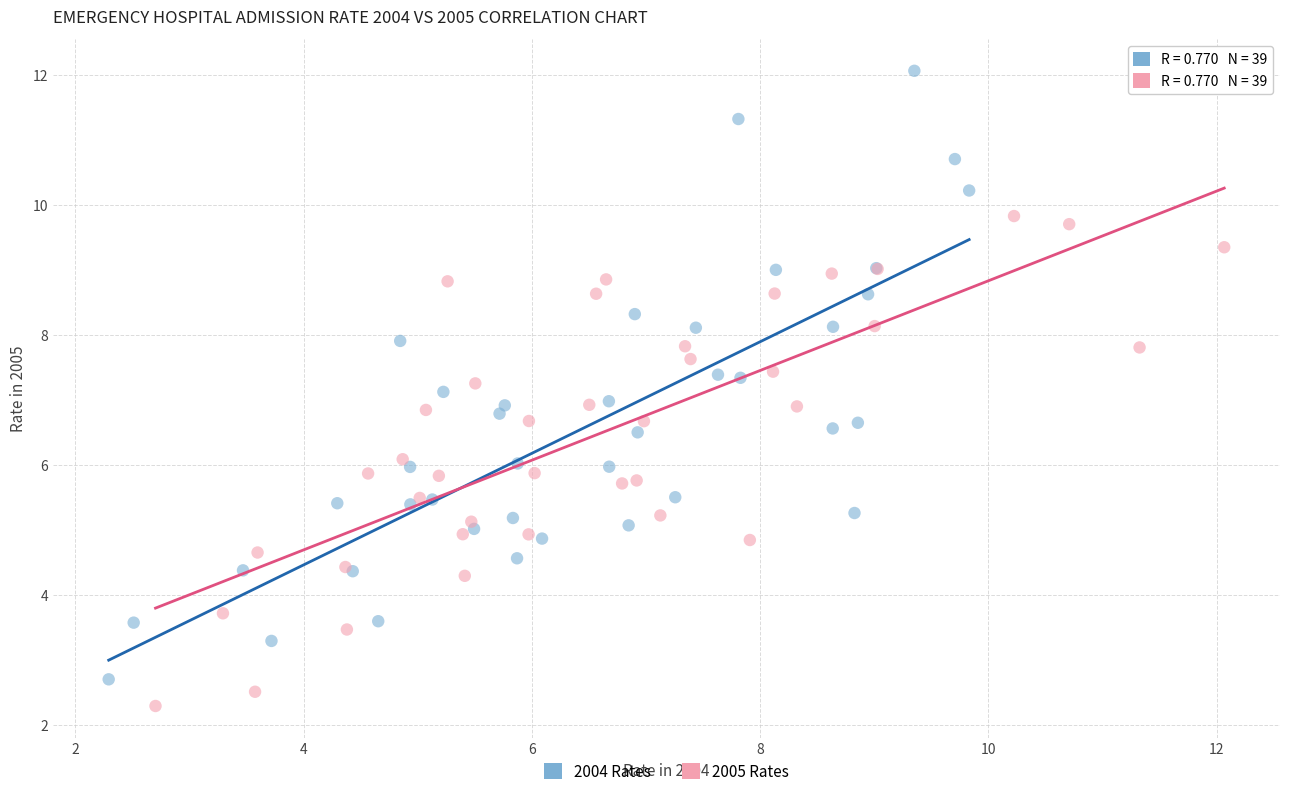

Which series reaches the minimum Y coordinate?

2005 Rates